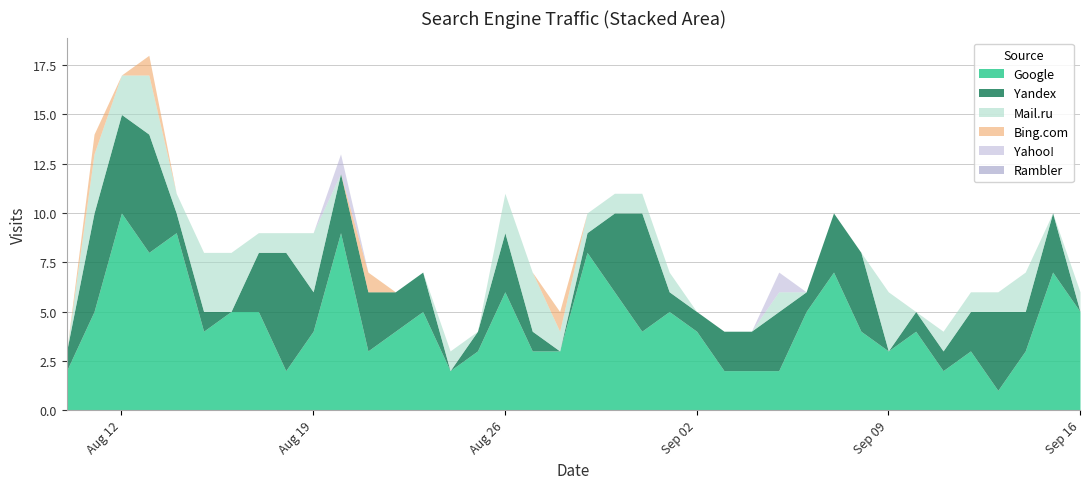

Reading left to right, transcribe all the data shown in this chart.

Google: 2019-08-10=2	2019-08-11=5	2019-08-12=10	2019-08-13=8	2019-08-14=9	2019-08-15=4	2019-08-16=5	2019-08-17=5	2019-08-18=2	2019-08-19=4	2019-08-20=9	2019-08-21=3	2019-08-22=4	2019-08-23=5	2019-08-24=2	2019-08-25=3	2019-08-26=6	2019-08-27=3	2019-08-28=3	2019-08-29=8	2019-08-30=6	2019-08-31=4	2019-09-01=5	2019-09-02=4	2019-09-03=2	2019-09-04=2	2019-09-05=2	2019-09-06=5	2019-09-07=7	2019-09-08=4	2019-09-09=3	2019-09-10=4	2019-09-11=2	2019-09-12=3	2019-09-13=1	2019-09-14=3	2019-09-15=7	2019-09-16=5
Yandex: 2019-08-10=1	2019-08-11=5	2019-08-12=5	2019-08-13=6	2019-08-14=1	2019-08-15=1	2019-08-16=0	2019-08-17=3	2019-08-18=6	2019-08-19=2	2019-08-20=3	2019-08-21=3	2019-08-22=2	2019-08-23=2	2019-08-24=0	2019-08-25=1	2019-08-26=3	2019-08-27=1	2019-08-28=0	2019-08-29=1	2019-08-30=4	2019-08-31=6	2019-09-01=1	2019-09-02=1	2019-09-03=2	2019-09-04=2	2019-09-05=3	2019-09-06=1	2019-09-07=3	2019-09-08=4	2019-09-09=0	2019-09-10=1	2019-09-11=1	2019-09-12=2	2019-09-13=4	2019-09-14=2	2019-09-15=3	2019-09-16=0
Mail.ru: 2019-08-10=0	2019-08-11=3	2019-08-12=2	2019-08-13=3	2019-08-14=1	2019-08-15=3	2019-08-16=3	2019-08-17=1	2019-08-18=1	2019-08-19=3	2019-08-20=0	2019-08-21=0	2019-08-22=0	2019-08-23=0	2019-08-24=1	2019-08-25=0	2019-08-26=2	2019-08-27=3	2019-08-28=1	2019-08-29=1	2019-08-30=1	2019-08-31=1	2019-09-01=1	2019-09-02=0	2019-09-03=0	2019-09-04=0	2019-09-05=1	2019-09-06=0	2019-09-07=0	2019-09-08=0	2019-09-09=3	2019-09-10=0	2019-09-11=1	2019-09-12=1	2019-09-13=1	2019-09-14=2	2019-09-15=0	2019-09-16=1
Bing.com: 2019-08-10=0	2019-08-11=1	2019-08-12=0	2019-08-13=1	2019-08-14=0	2019-08-15=0	2019-08-16=0	2019-08-17=0	2019-08-18=0	2019-08-19=0	2019-08-20=0	2019-08-21=1	2019-08-22=0	2019-08-23=0	2019-08-24=0	2019-08-25=0	2019-08-26=0	2019-08-27=0	2019-08-28=1	2019-08-29=0	2019-08-30=0	2019-08-31=0	2019-09-01=0	2019-09-02=0	2019-09-03=0	2019-09-04=0	2019-09-05=0	2019-09-06=0	2019-09-07=0	2019-09-08=0	2019-09-09=0	2019-09-10=0	2019-09-11=0	2019-09-12=0	2019-09-13=0	2019-09-14=0	2019-09-15=0	2019-09-16=0
Yahoo!: 2019-08-10=0	2019-08-11=0	2019-08-12=0	2019-08-13=0	2019-08-14=0	2019-08-15=0	2019-08-16=0	2019-08-17=0	2019-08-18=0	2019-08-19=0	2019-08-20=1	2019-08-21=0	2019-08-22=0	2019-08-23=0	2019-08-24=0	2019-08-25=0	2019-08-26=0	2019-08-27=0	2019-08-28=0	2019-08-29=0	2019-08-30=0	2019-08-31=0	2019-09-01=0	2019-09-02=0	2019-09-03=0	2019-09-04=0	2019-09-05=1	2019-09-06=0	2019-09-07=0	2019-09-08=0	2019-09-09=0	2019-09-10=0	2019-09-11=0	2019-09-12=0	2019-09-13=0	2019-09-14=0	2019-09-15=0	2019-09-16=0
Rambler: 2019-08-10=0	2019-08-11=0	2019-08-12=0	2019-08-13=0	2019-08-14=0	2019-08-15=0	2019-08-16=0	2019-08-17=0	2019-08-18=0	2019-08-19=0	2019-08-20=0	2019-08-21=0	2019-08-22=0	2019-08-23=0	2019-08-24=0	2019-08-25=0	2019-08-26=0	2019-08-27=0	2019-08-28=0	2019-08-29=0	2019-08-30=0	2019-08-31=0	2019-09-01=0	2019-09-02=0	2019-09-03=0	2019-09-04=0	2019-09-05=0	2019-09-06=0	2019-09-07=0	2019-09-08=0	2019-09-09=0	2019-09-10=0	2019-09-11=0	2019-09-12=0	2019-09-13=0	2019-09-14=0	2019-09-15=0	2019-09-16=0